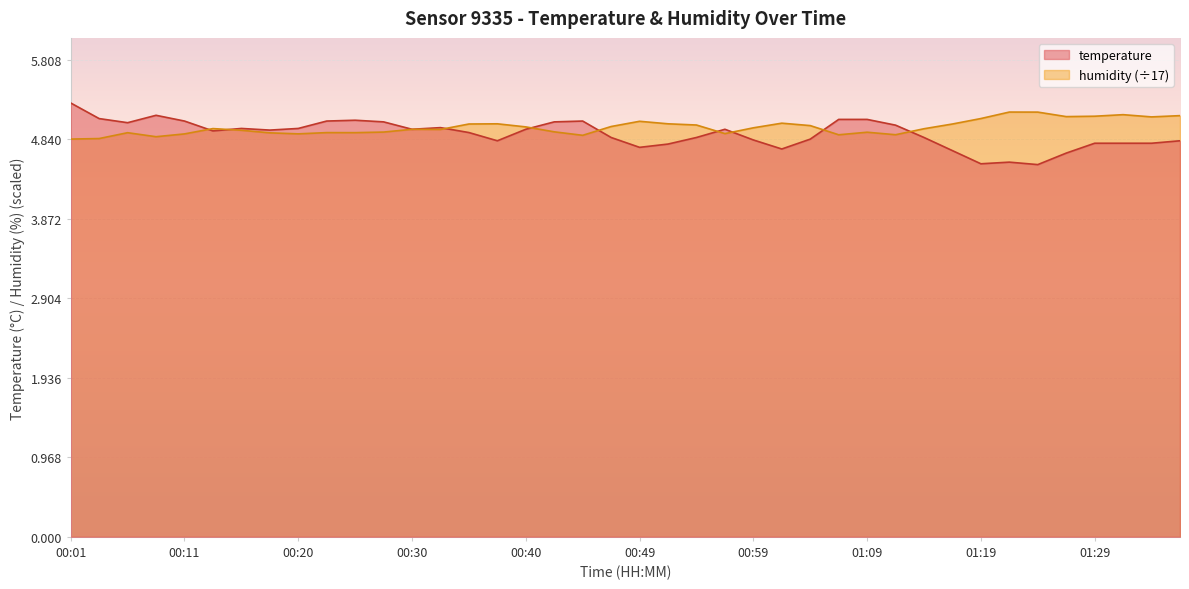

Which series has the largest total across all categories?

humidity (÷17)